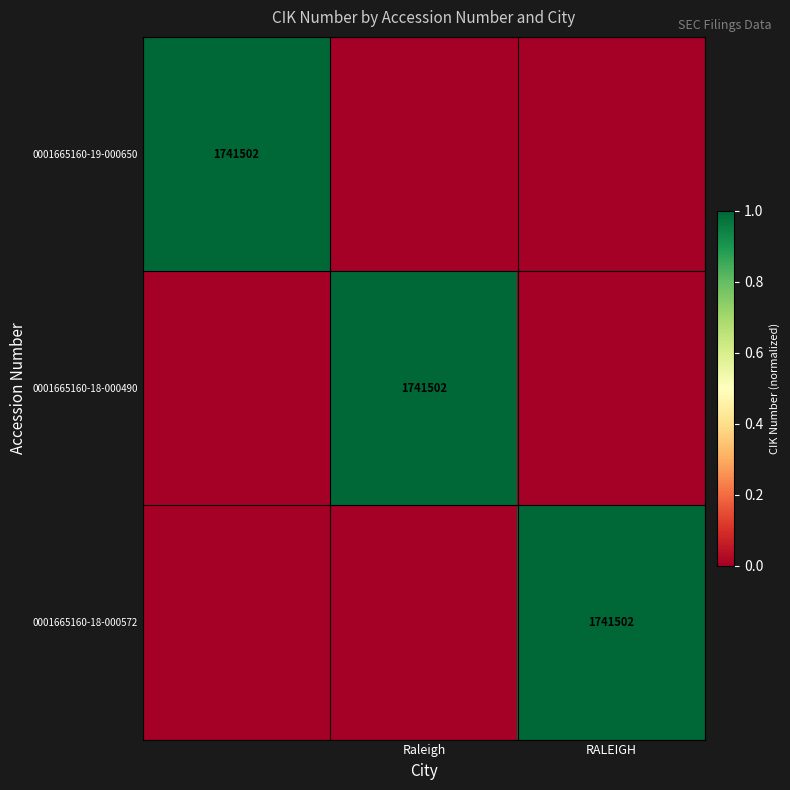

The 0001665160-18-000572 series shows 1741502 at RALEIGH. True or false?

True